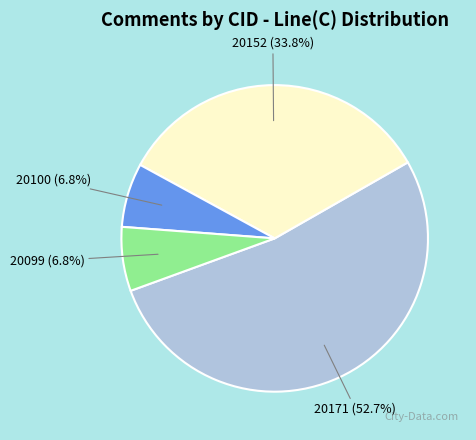

How many segments does this pie chart have?

4